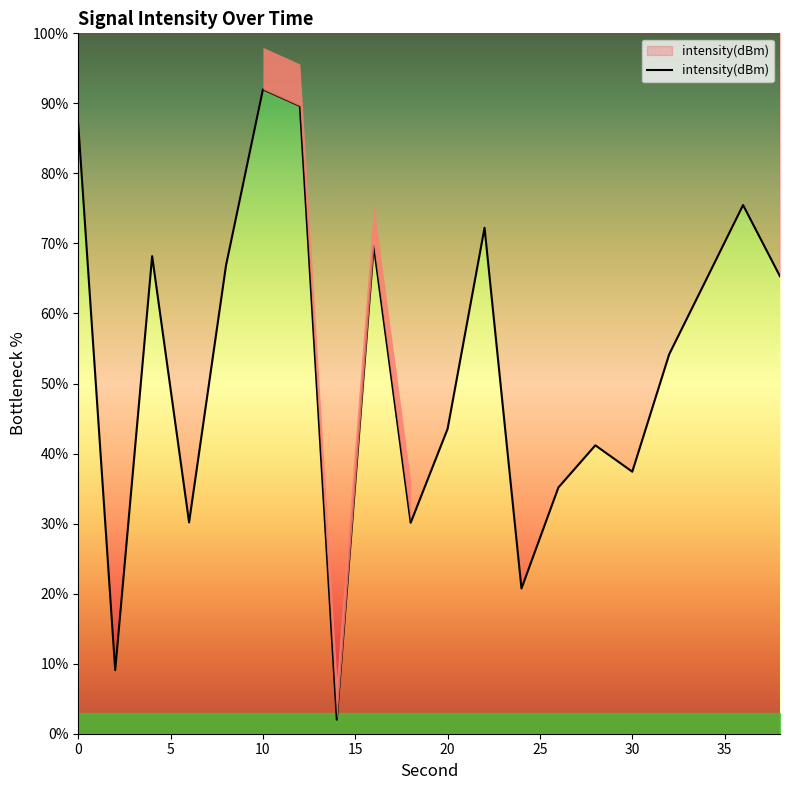

Does the chart display data point markers on the line(s)?

No